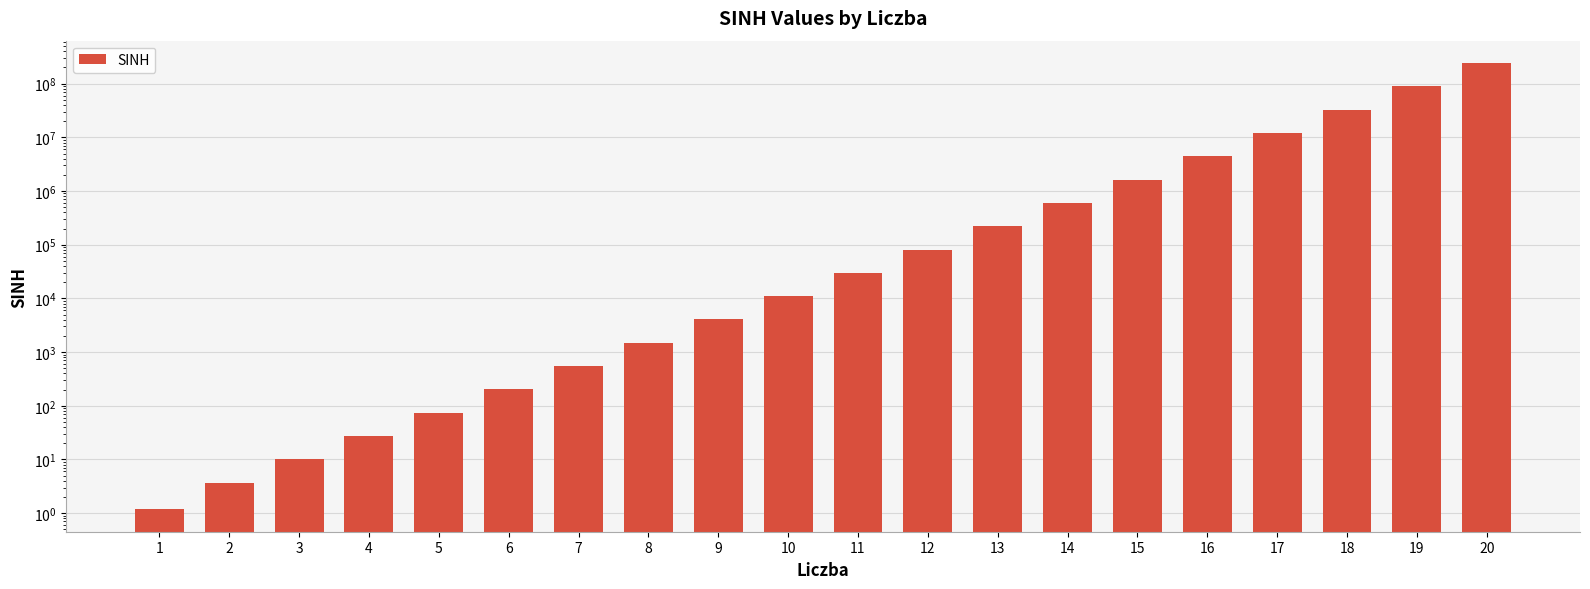

Reading right to left, list all the values displayed in this chart.

20=242582597.7	19=89241150.5	18=32829984.6	17=12077476.4	16=4443055.3	15=1634508.7	14=601302.1	13=221206.7	12=81377.4	11=29937.1	10=11013.2	9=4051.5	8=1490.5	7=548.3	6=201.7	5=74.2	4=27.3	3=10.0	2=3.6	1=1.2